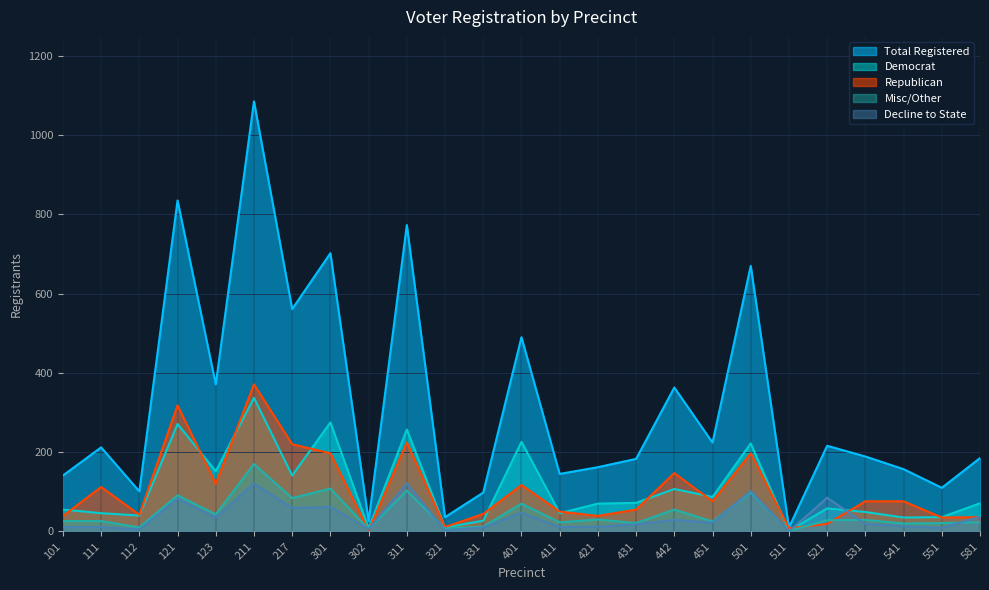

What is the average value of the Misc/Other series?

45